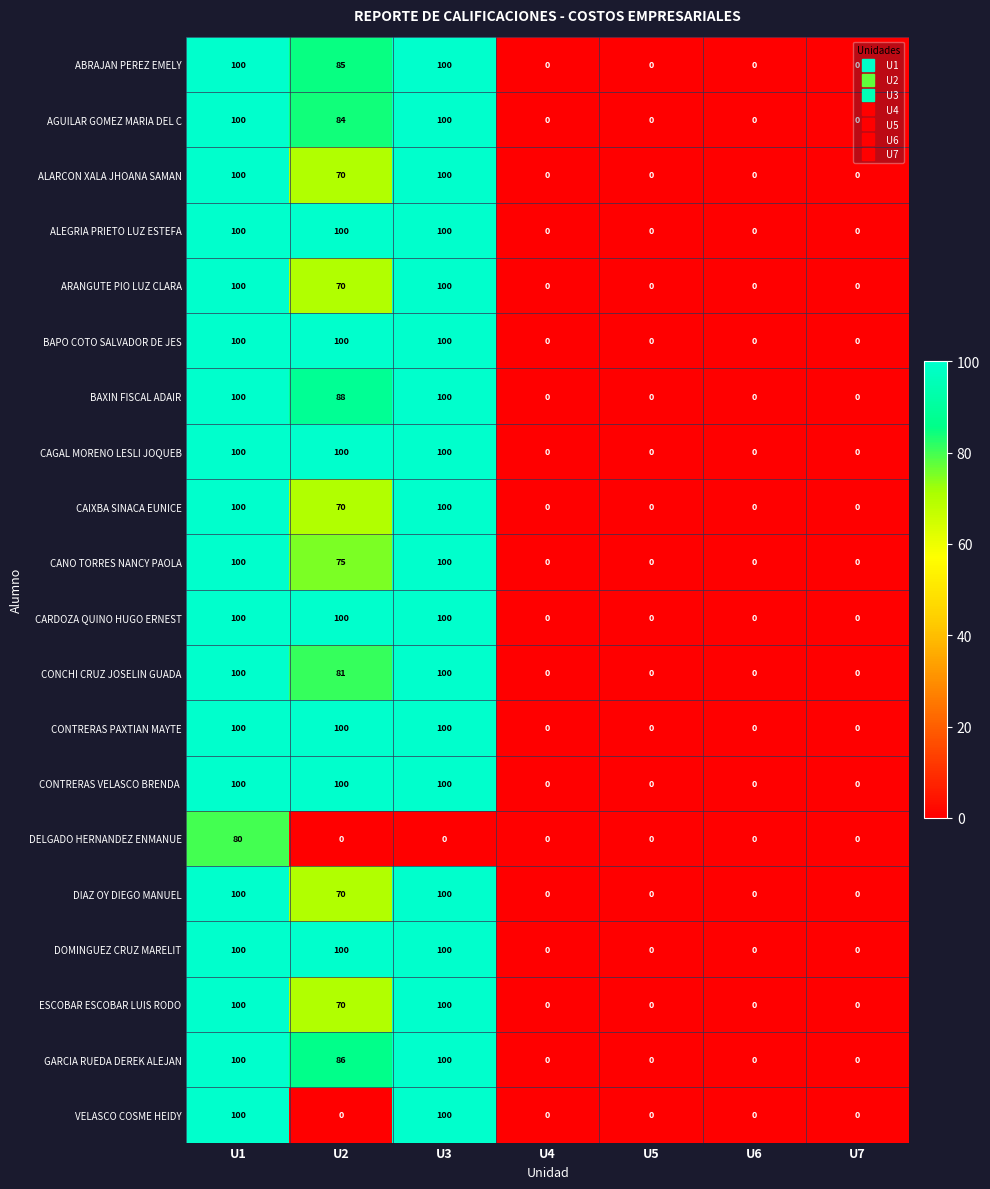

Where is AGUILAR GOMEZ MARIA DEL C nearest to the value 50?

U2